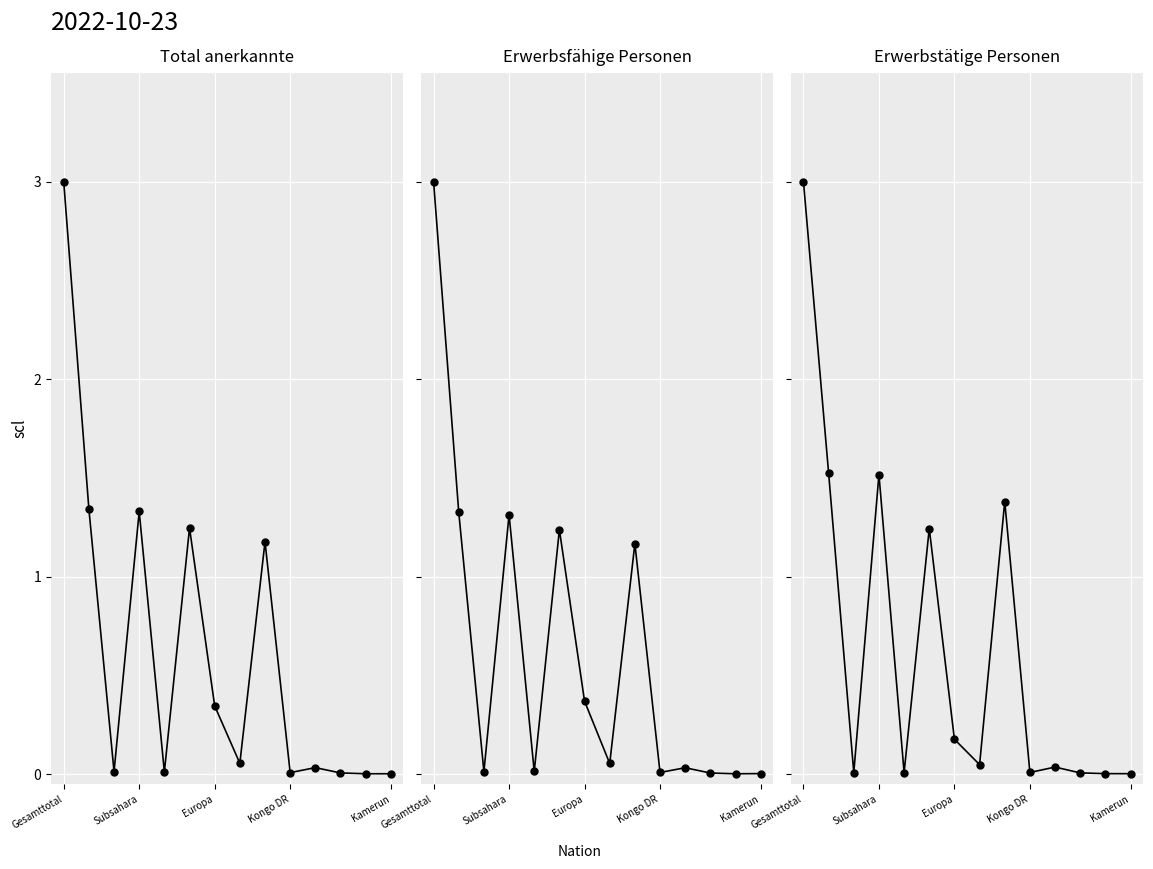

List the series in order of their peak value, lowest first.

Total anerkannte, Erwerbsfähige Personen, Erwerbstätige Personen